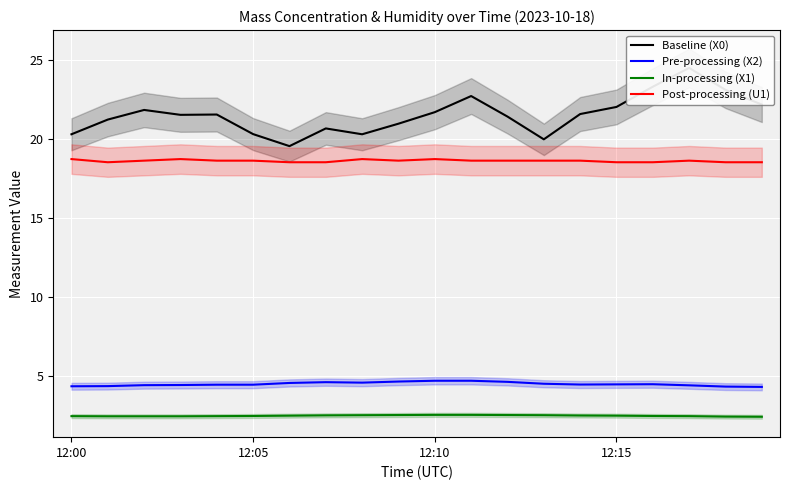

What is the label of the 1st point from the left?

12:00